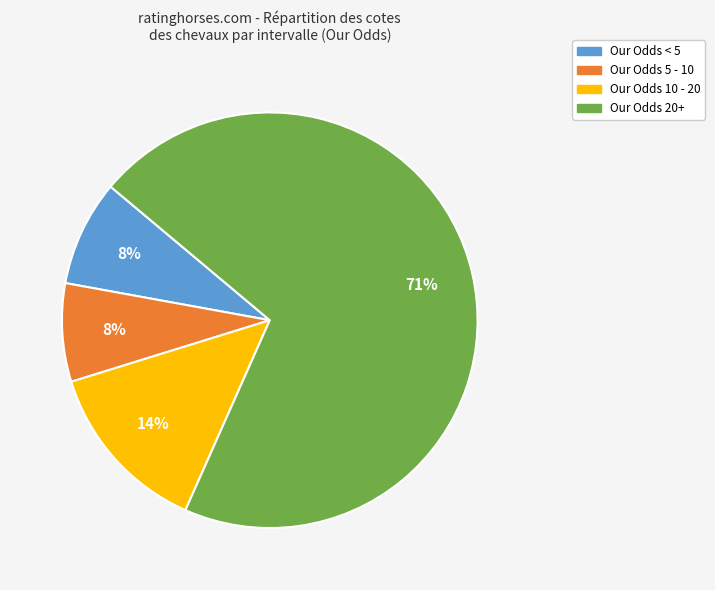

To the nearest percent, what is the average slice percentage?

25%